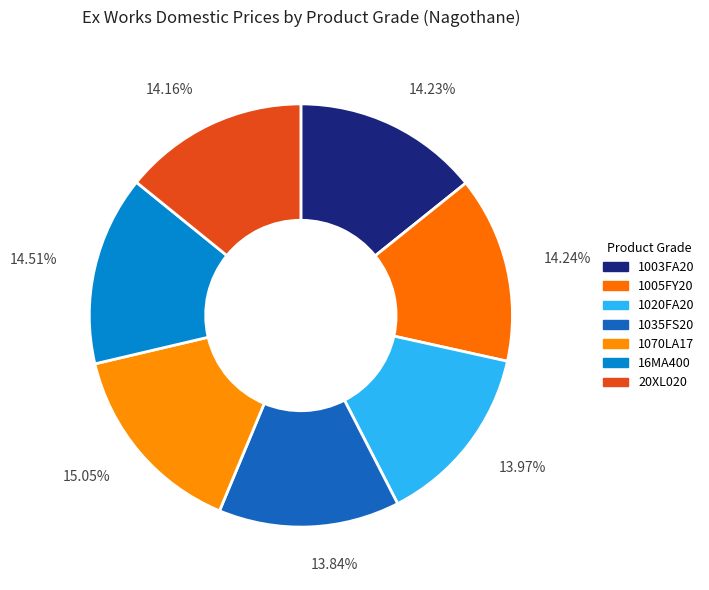

Is there any slice that represents more than half of the pie?

No